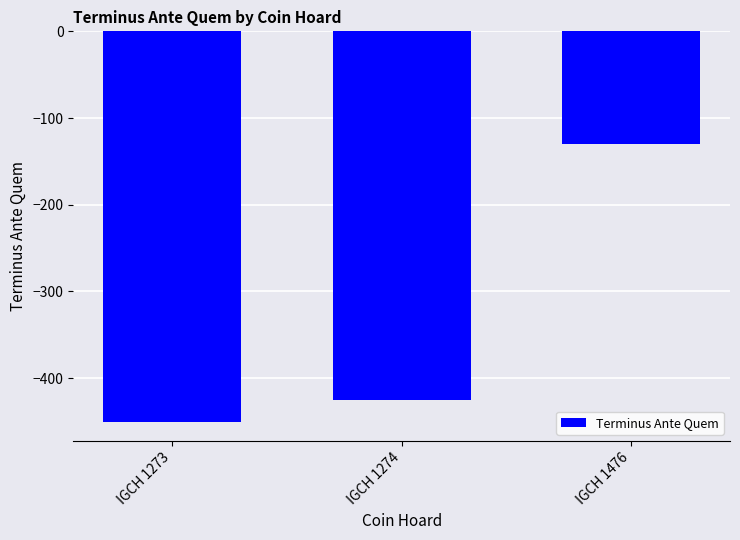

True or false: the data shows -207 at IGCH 1476.

False